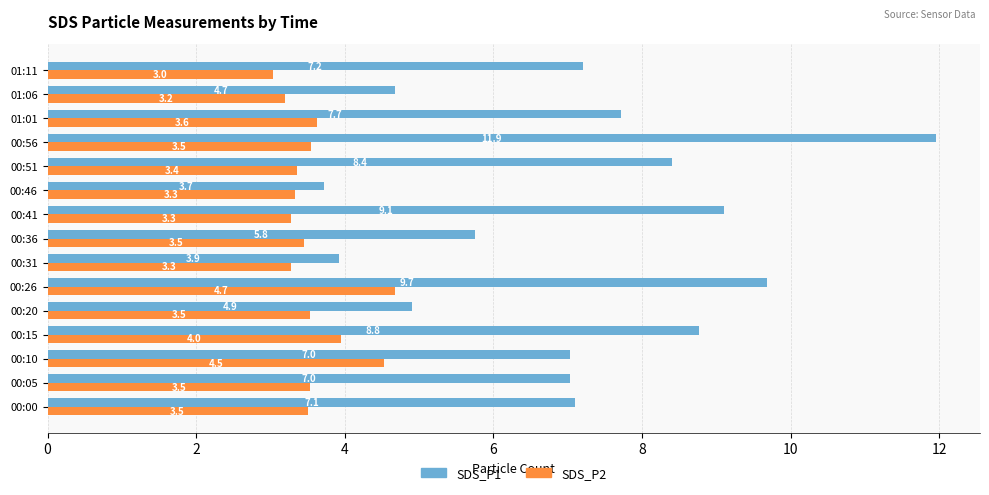

Which series changed the most between 00:41 and 00:51?

SDS_P1